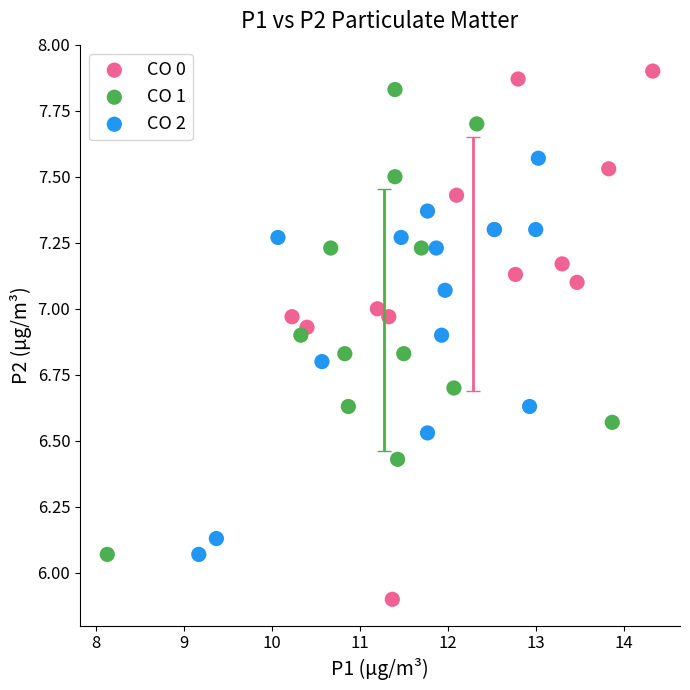

Which series contains the lowest Y value?

CO 0